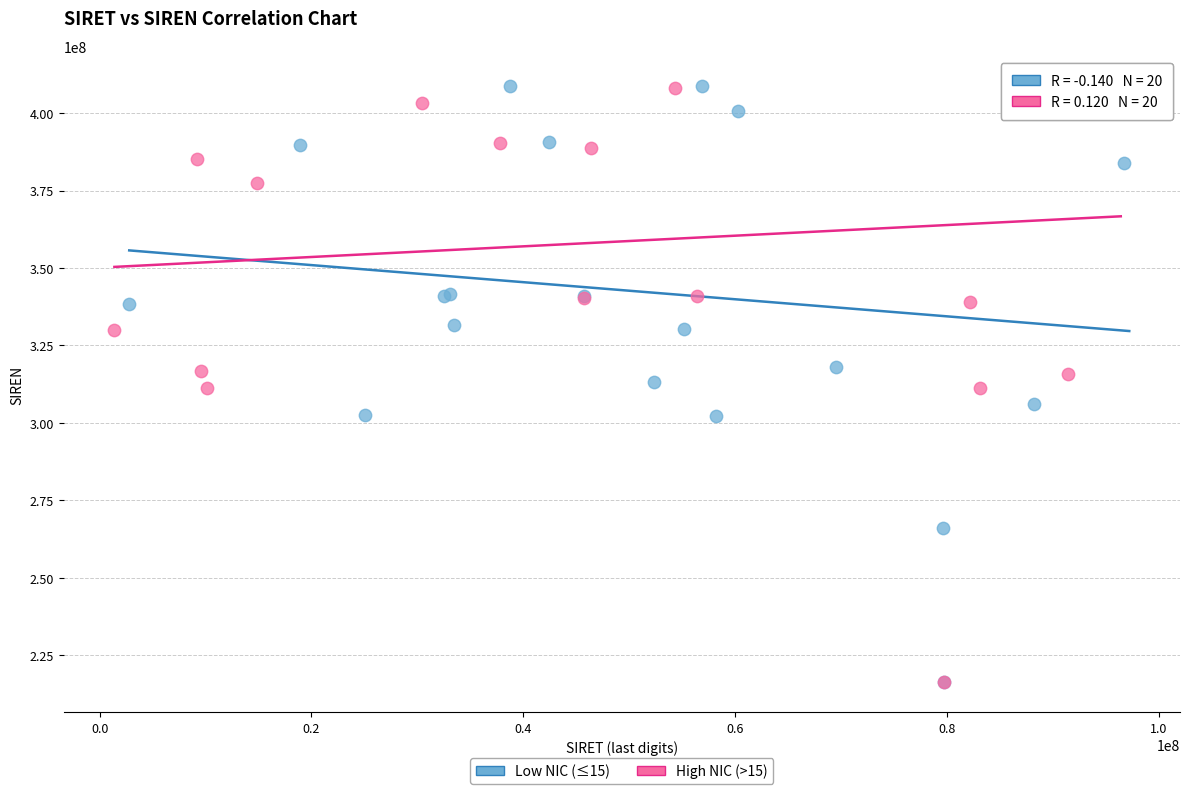

Which series has the widest spread of Y values?

Low NIC (≤15)